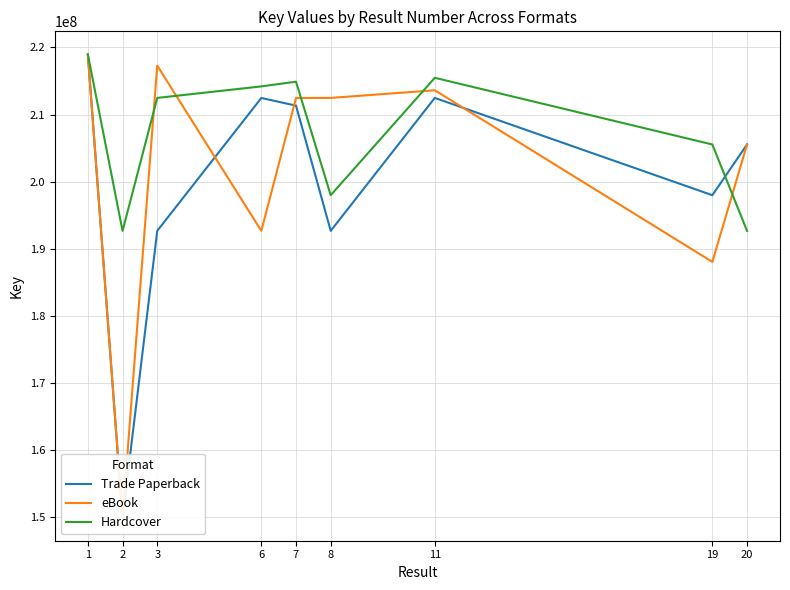

In eBook, how many points are higher than both neighbors (excluding endpoints)?

2